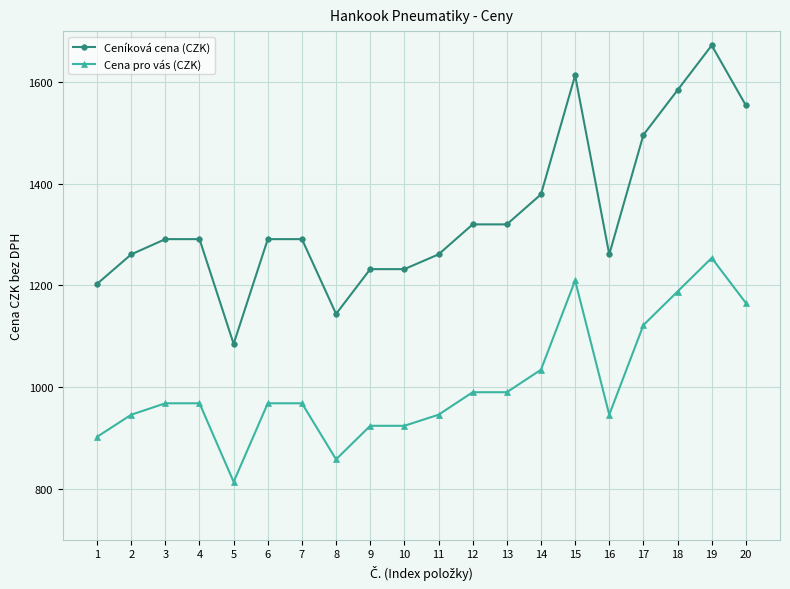

What is the sum of the Ceníková cena (CZK) values at 4 and 17?

2787.0